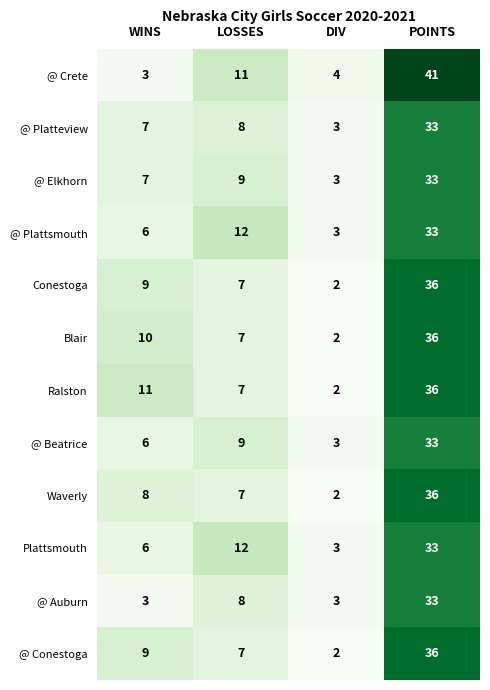

What is the average value of the Waverly series?

13